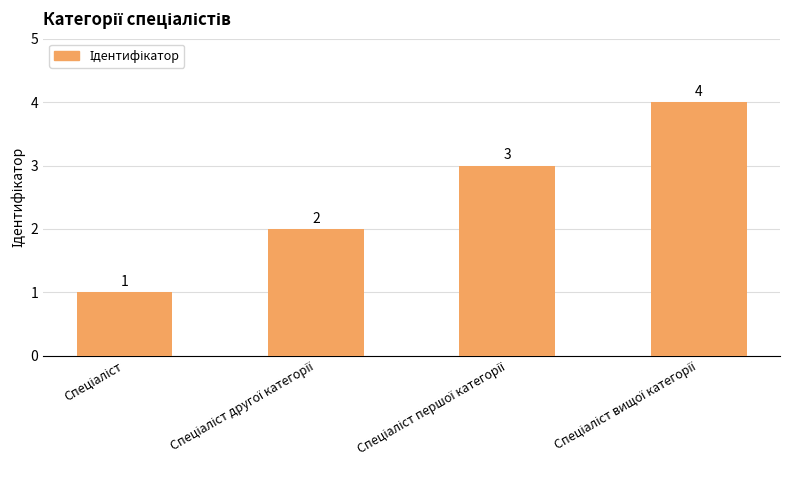

How many bars are there in total?

4